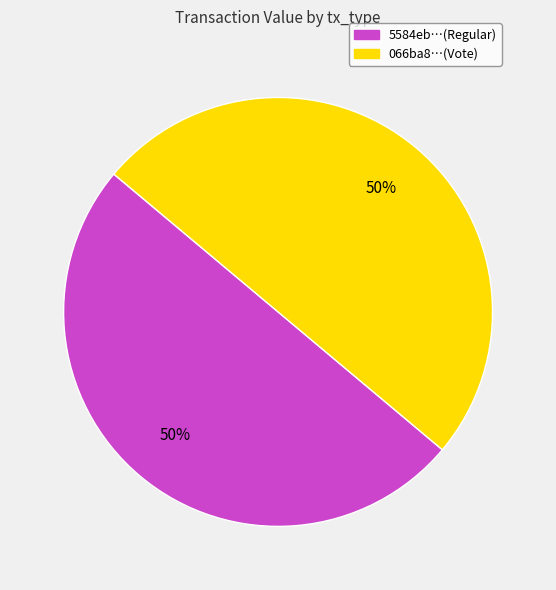

To the nearest percent, what is the average slice percentage?

50%